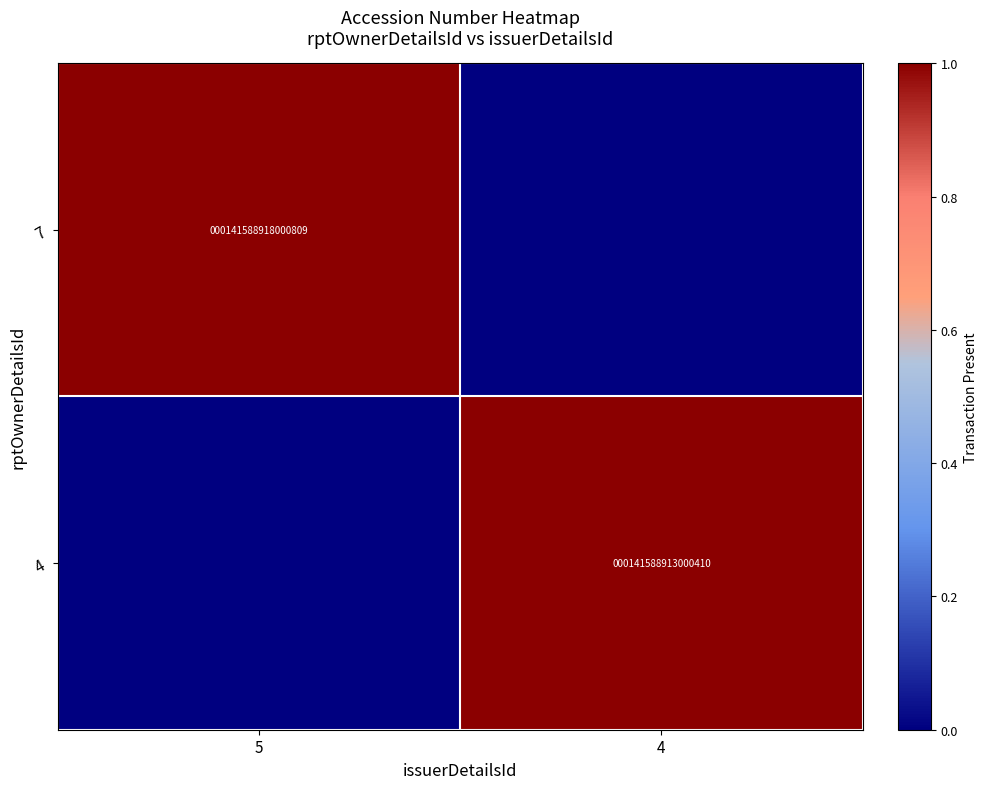

Is the value of 4 at 4 greater than the value of 7 at 5?

No